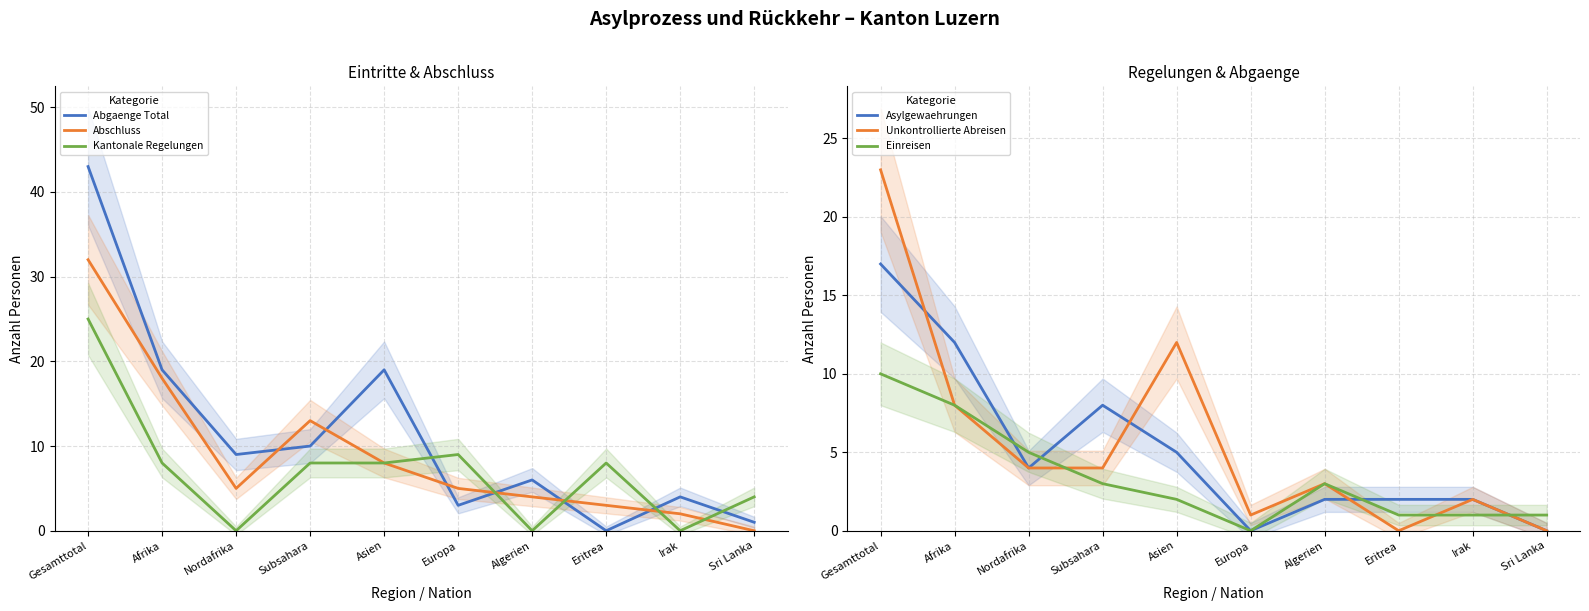

Which series changed the most between Afrika and Europa?

Abgaenge Total